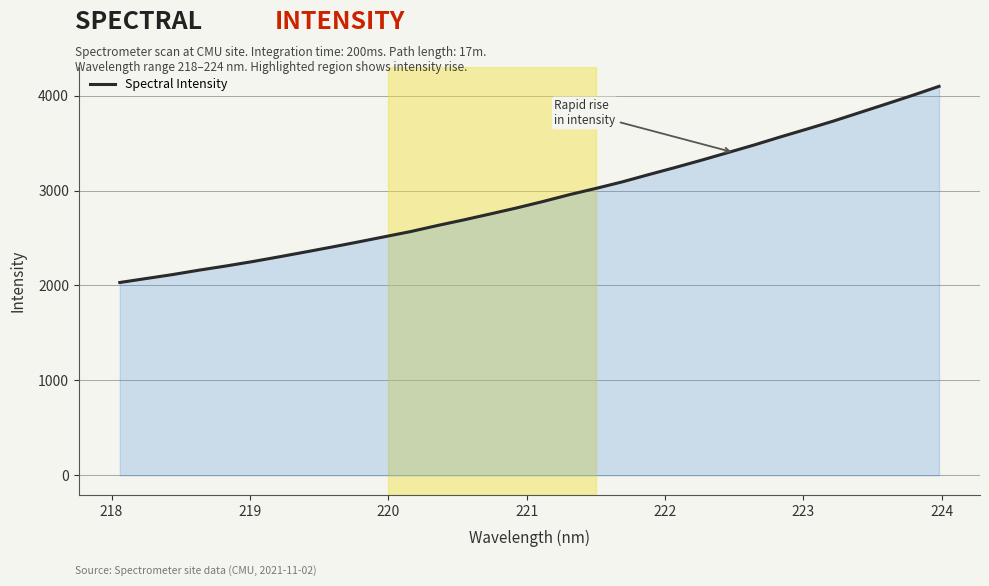

What is the smallest value displayed?

2031.3